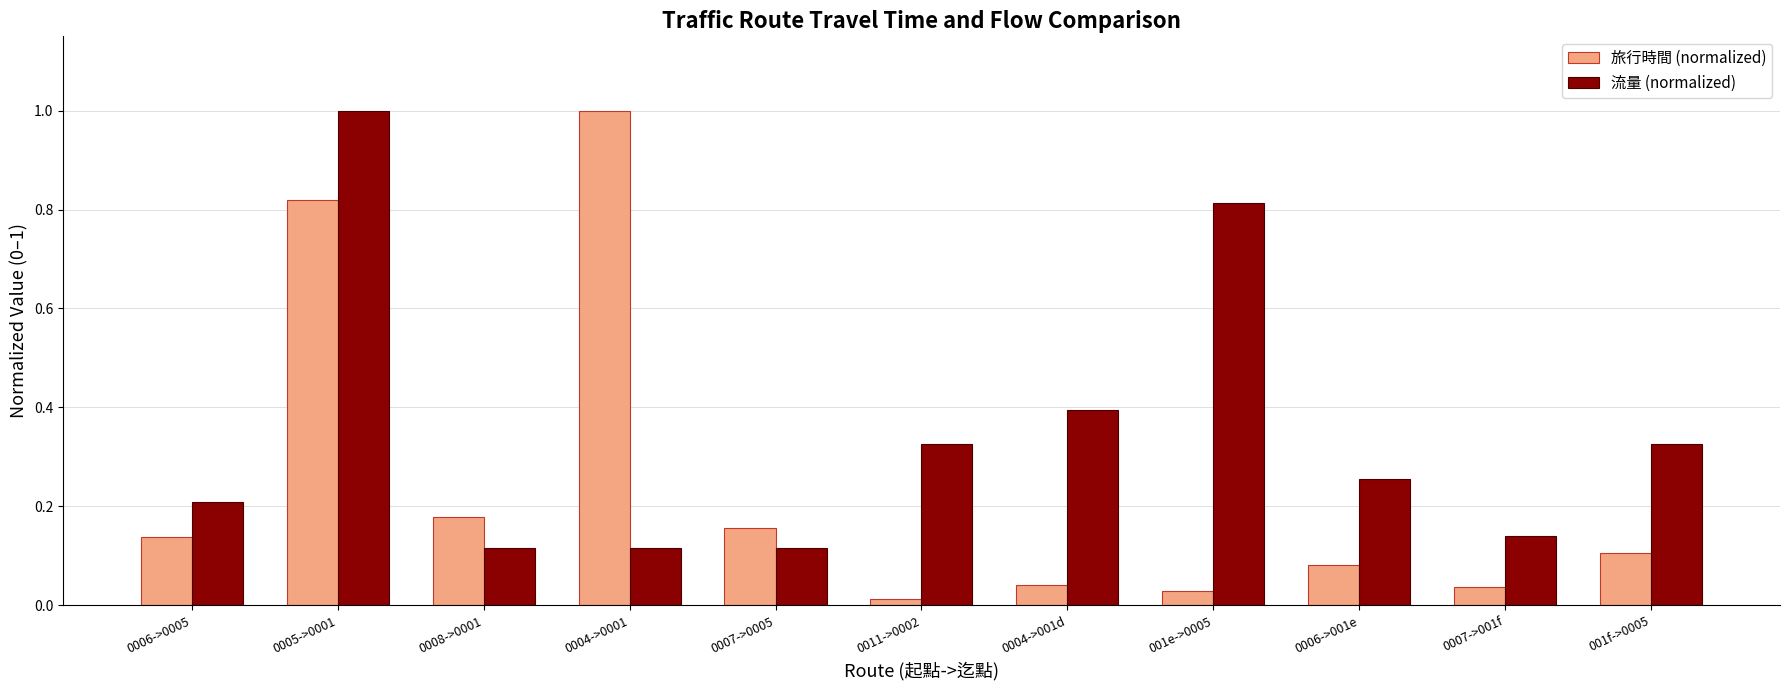

At 0004->001d, list the series in order from largest to smallest.

流量 (normalized), 旅行時間 (normalized)